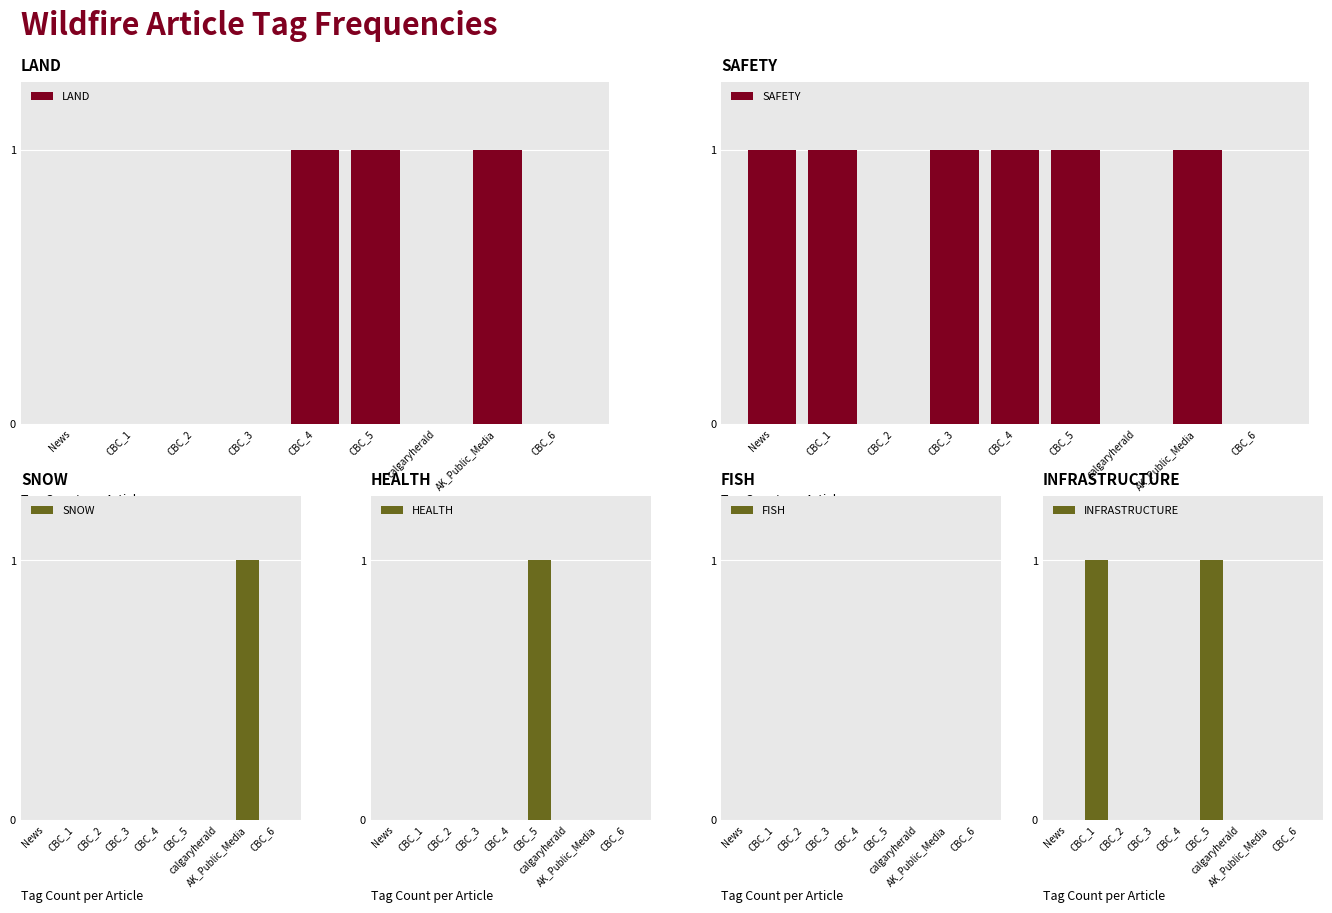

What is the greatest value displayed?

1